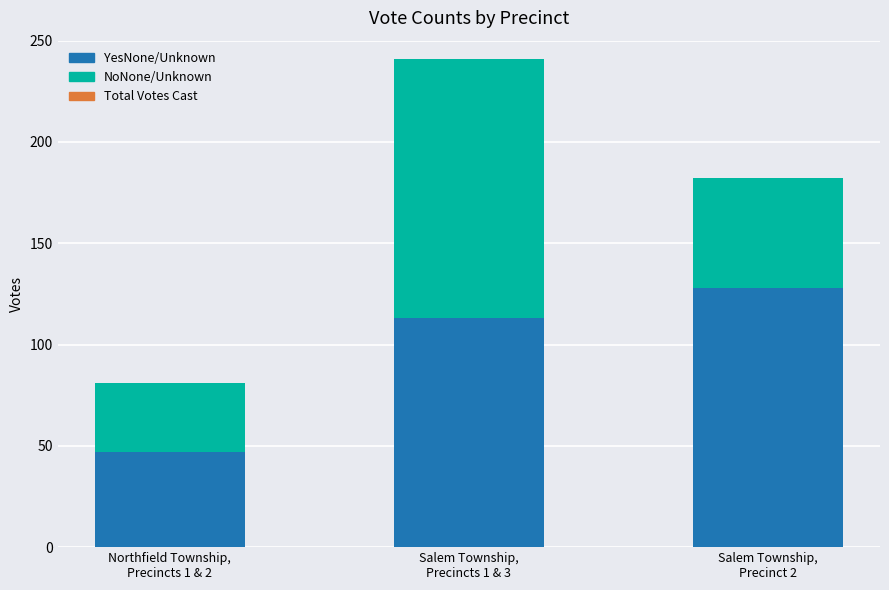

What is the highest value of the YesNone/Unknown series?

128